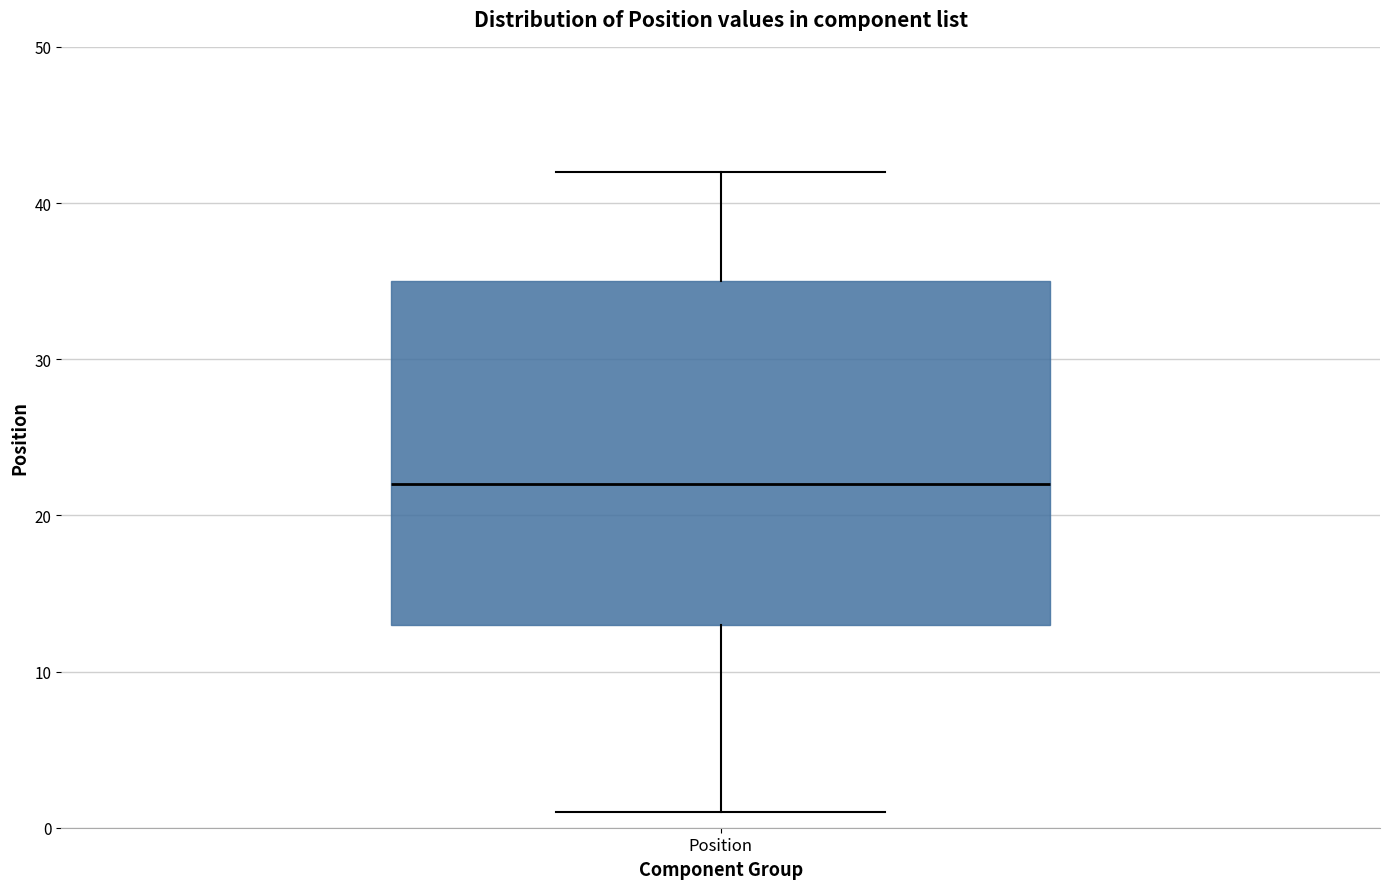

Read this box plot against the y-axis: the position of the median line, the range covered by the box, and the ends of both whiskers. The values are not printed on the chart, so give them approximately, as read against the axis.

median 22, box 13 to 35, whiskers 1 to 42